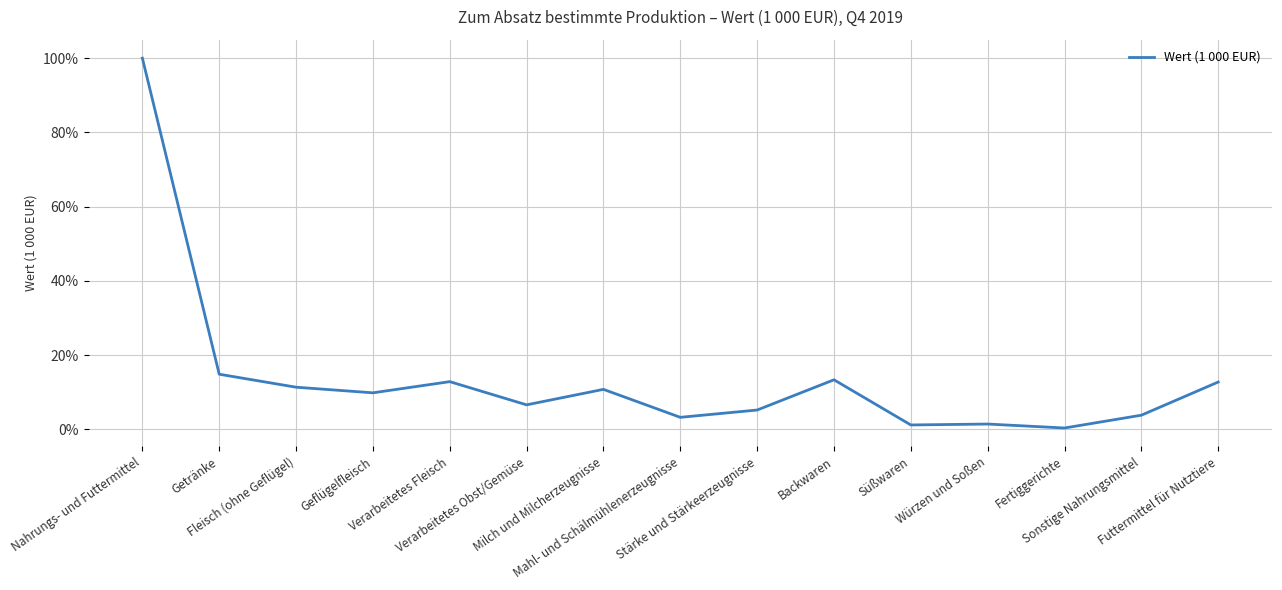

What is the difference between the maximum and minimum values?

99.7